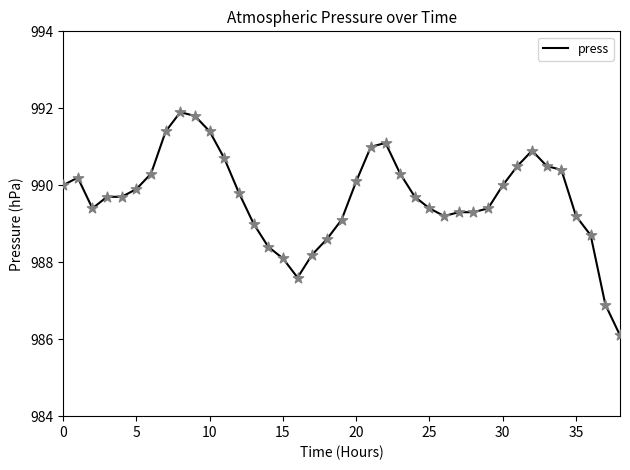

What is the difference between the maximum and minimum values?

5.8